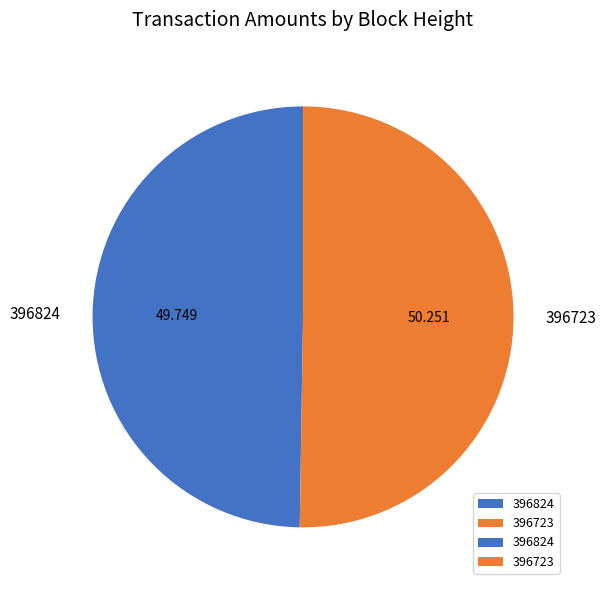

Does 396723 represent more than half of the total?

Yes